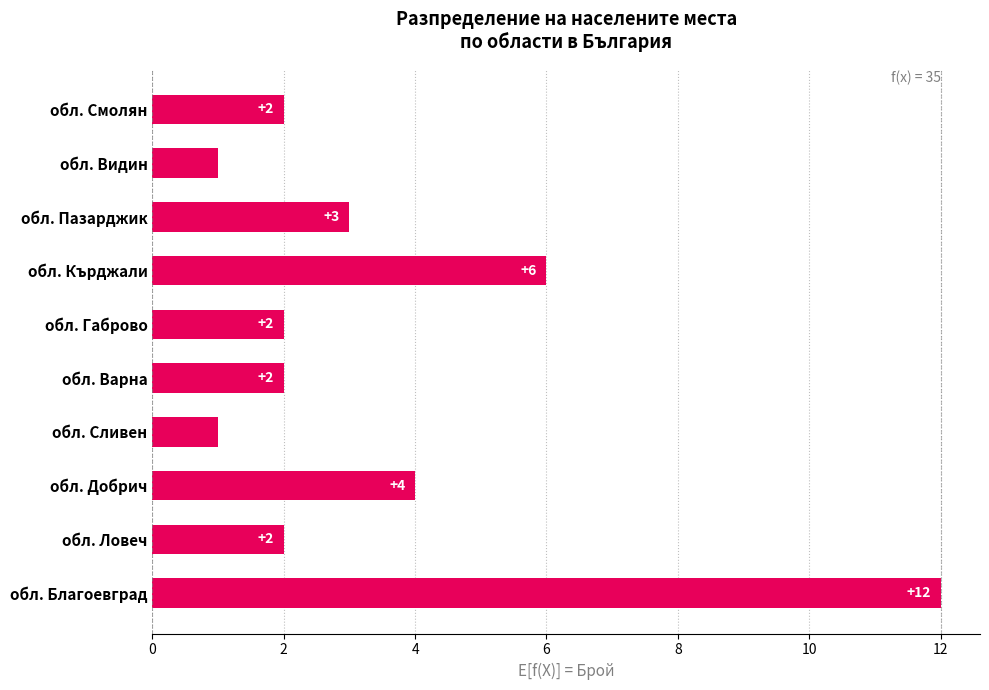

Reading top to bottom, what are all the values shown in this chart?

обл. Смолян=2	обл. Видин=1	обл. Пазарджик=3	обл. Кърджали=6	обл. Габрово=2	обл. Варна=2	обл. Сливен=1	обл. Добрич=4	обл. Ловеч=2	обл. Благоевград=12